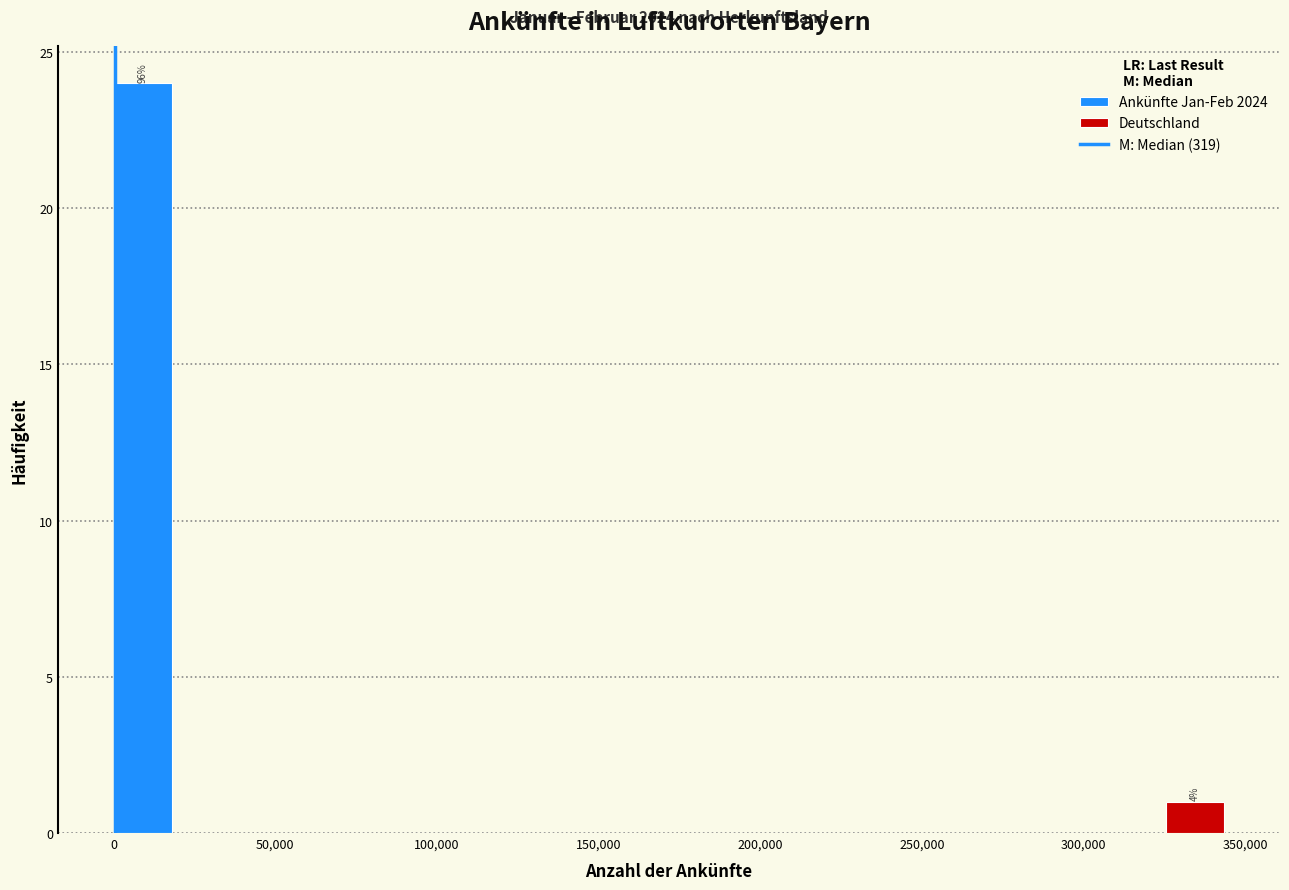

Around what value on the x-axis is the tallest bar? Give the approximate position of its centre, as read against the axis.

10000